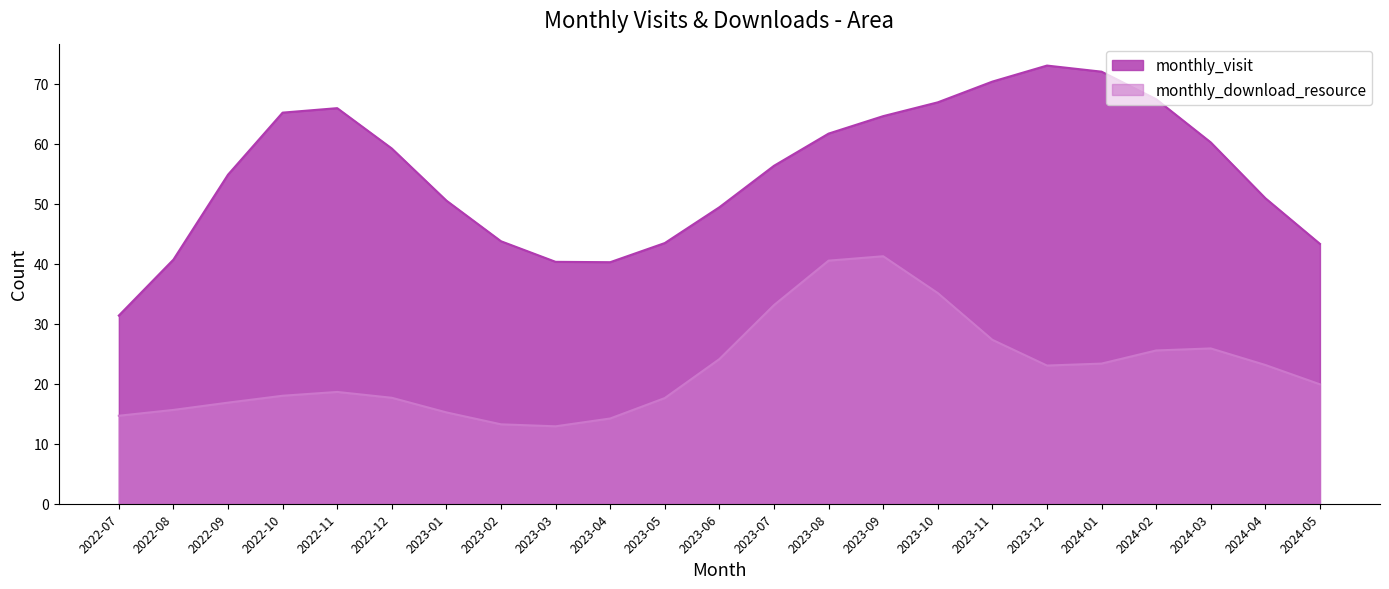

What is the label of the 3rd point from the right?

2024-03